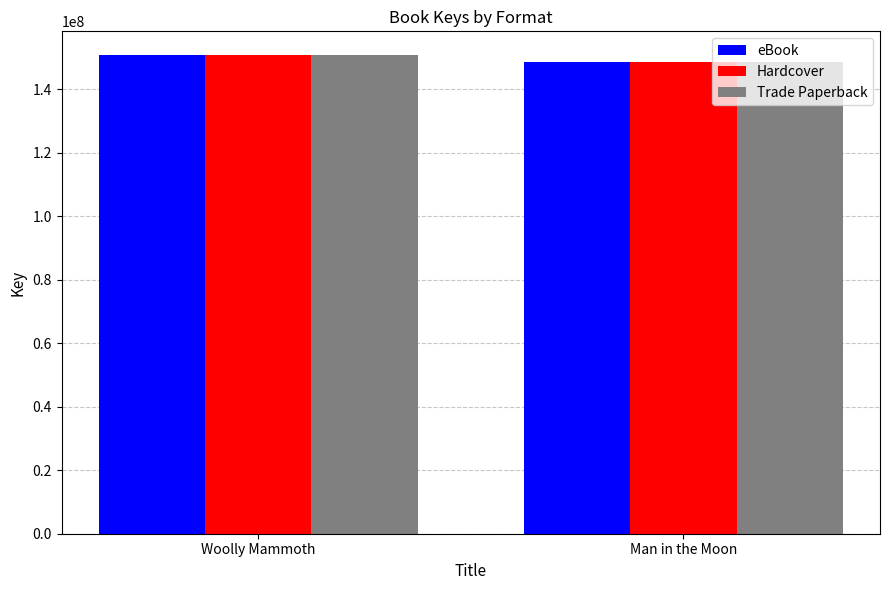

What is the value of the Hardcover bar at the 2nd from the left?

148435437